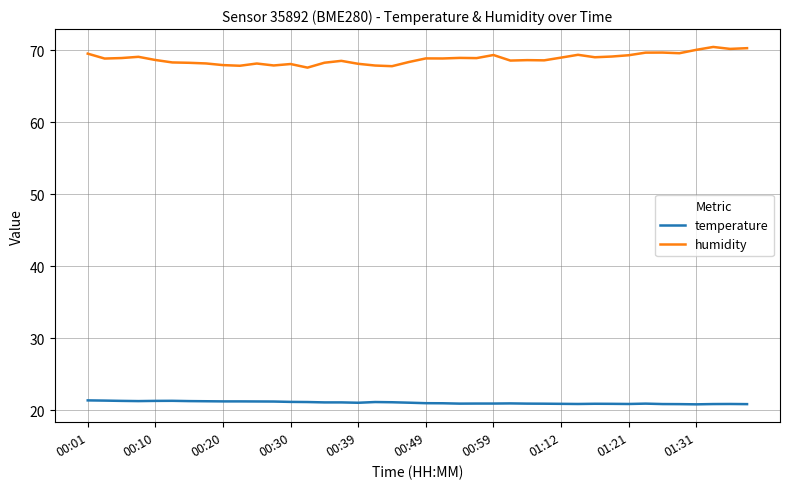

True or false: humidity has more than 1 points higher than both neighbors.

True